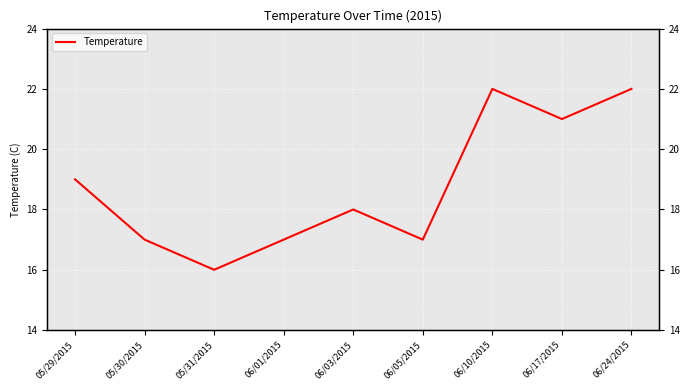

Which label corresponds to the largest value in the chart?

06/10/2015